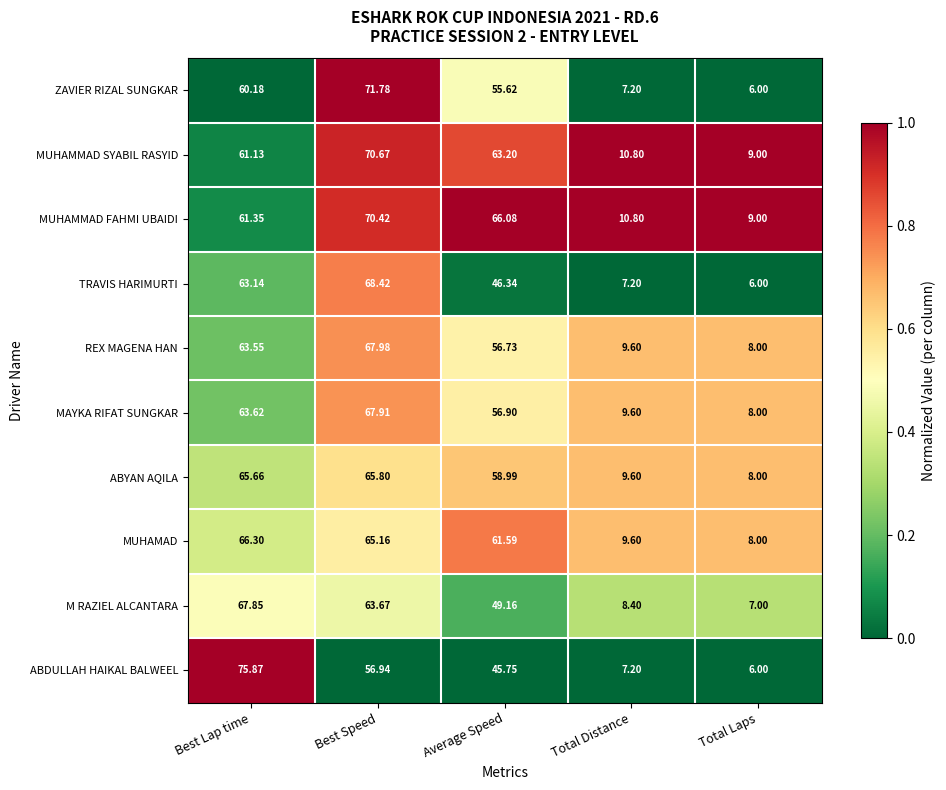

At which category is the sum across all series the highest?

Best Speed